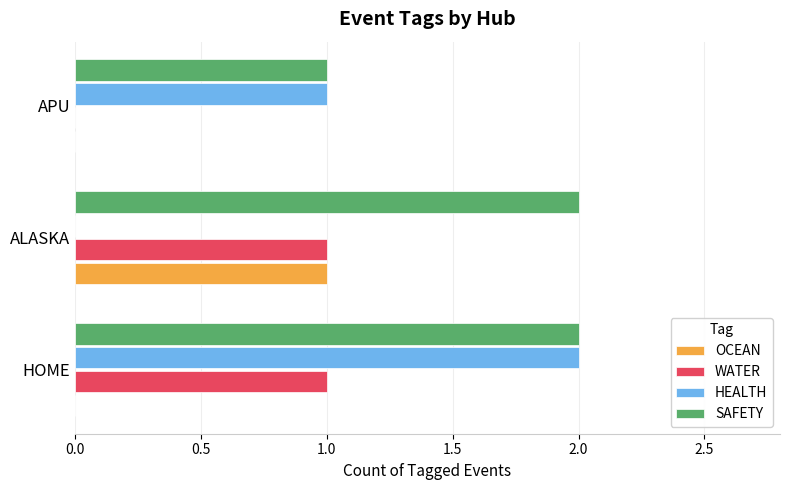

Which category has the highest value in the HEALTH series?

HOME